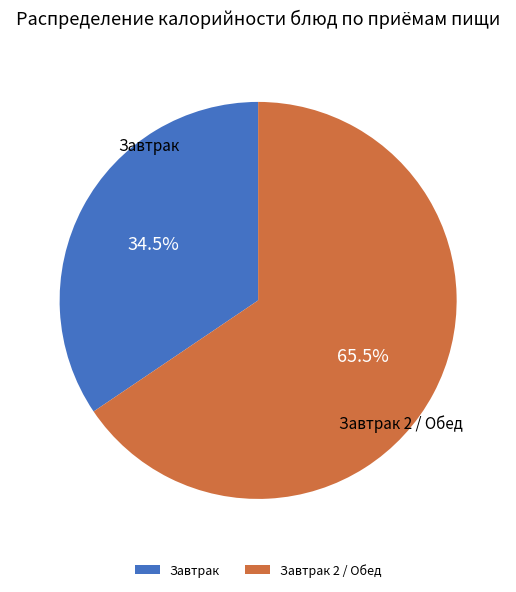

Is Завтрак the majority of the pie?

No